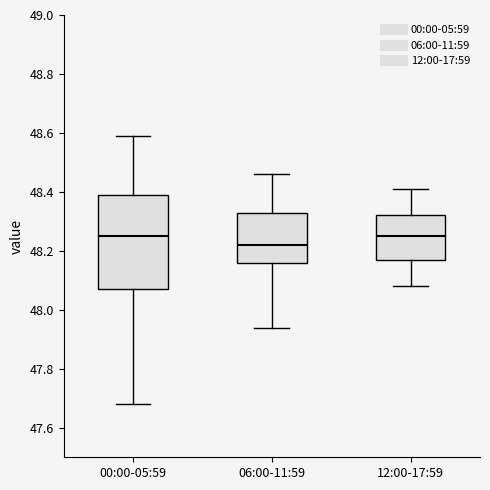

Where is the lower edge of the box for 06:00-11:59 on the y-axis? The values are not printed on the chart, so give them approximately, as read against the axis.

48.16